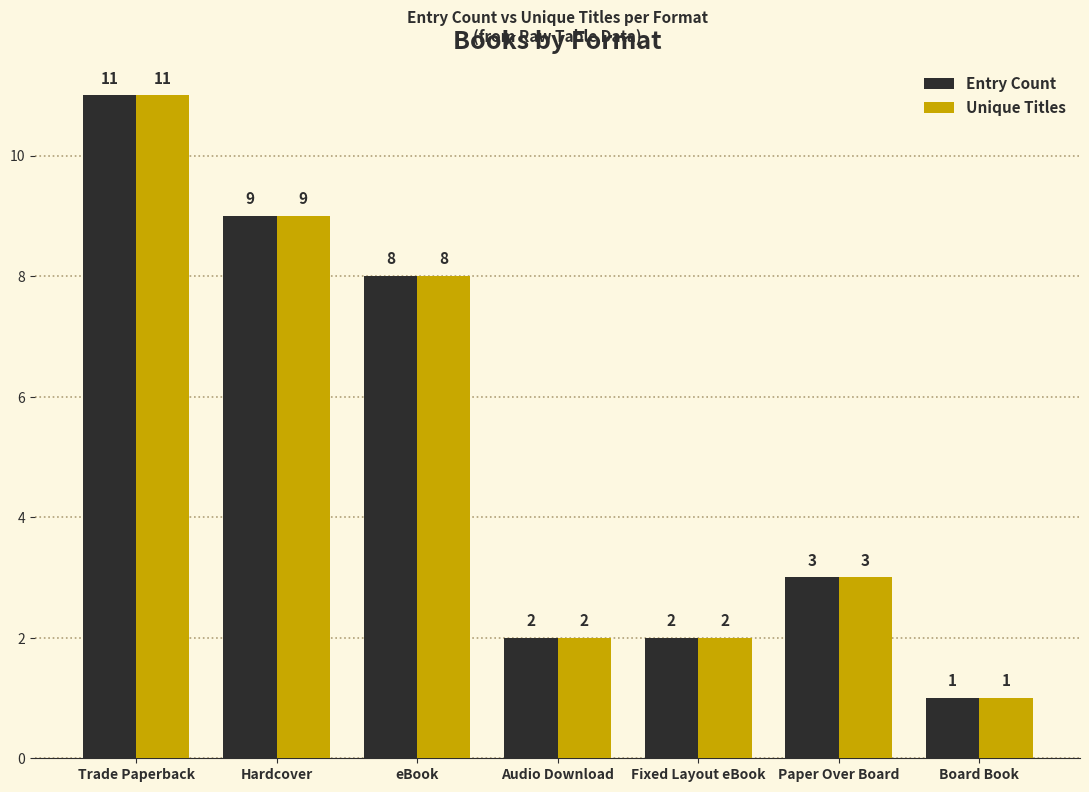

What position from the right is Audio Download?

4